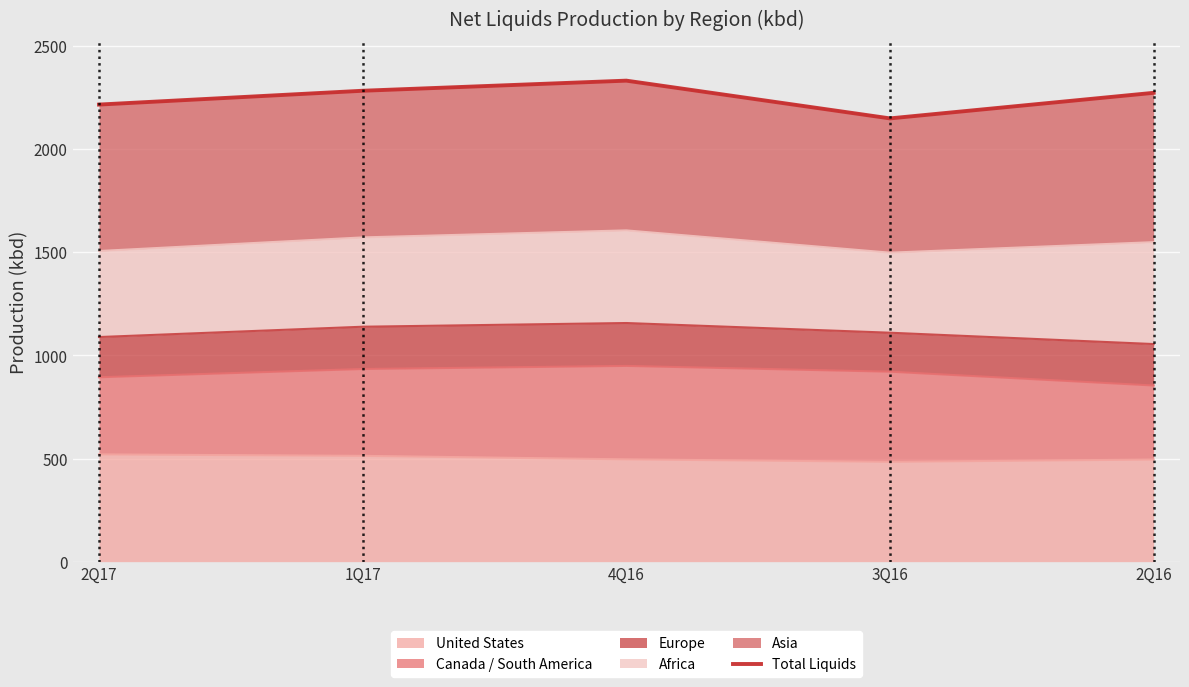

How many points are higher than both their immediate neighbors (excluding endpoints)?

1